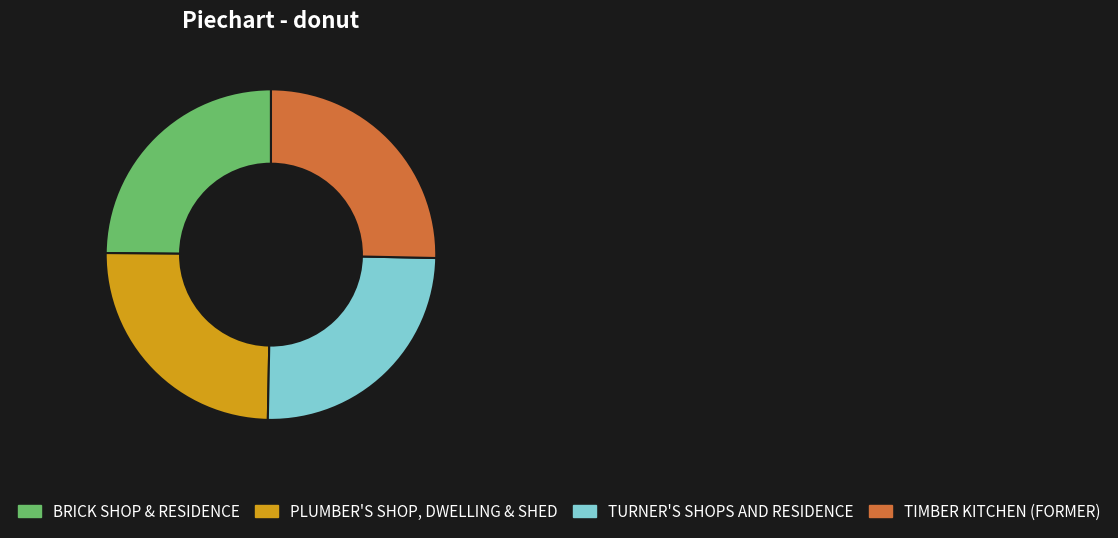

Is TURNER'S SHOPS AND RESIDENCE the majority of the pie?

No